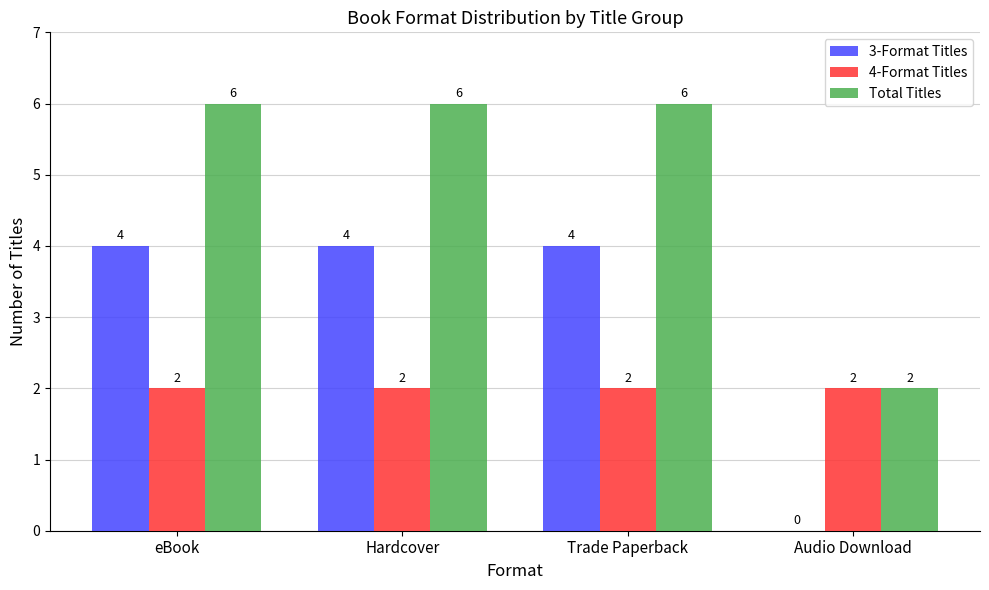

What is the sum of all 4-Format Titles values?

8